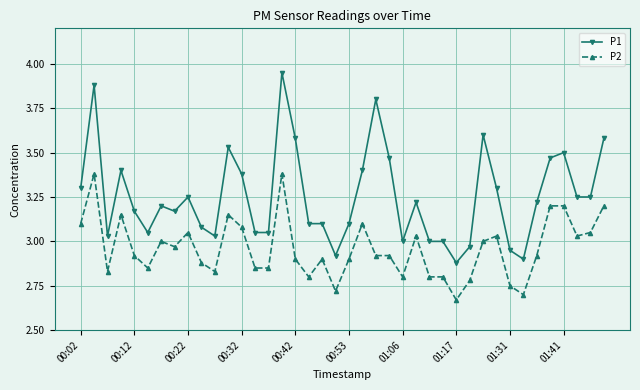

At how many categories does at least one series exceed 2?

40